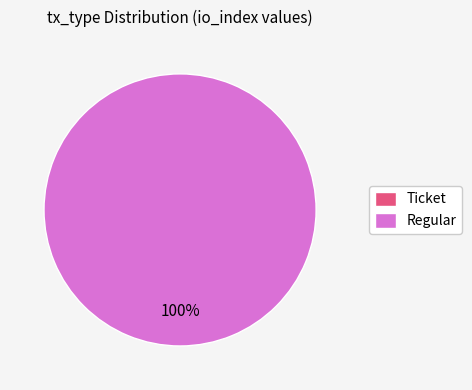

How many slices are in this pie chart?

2